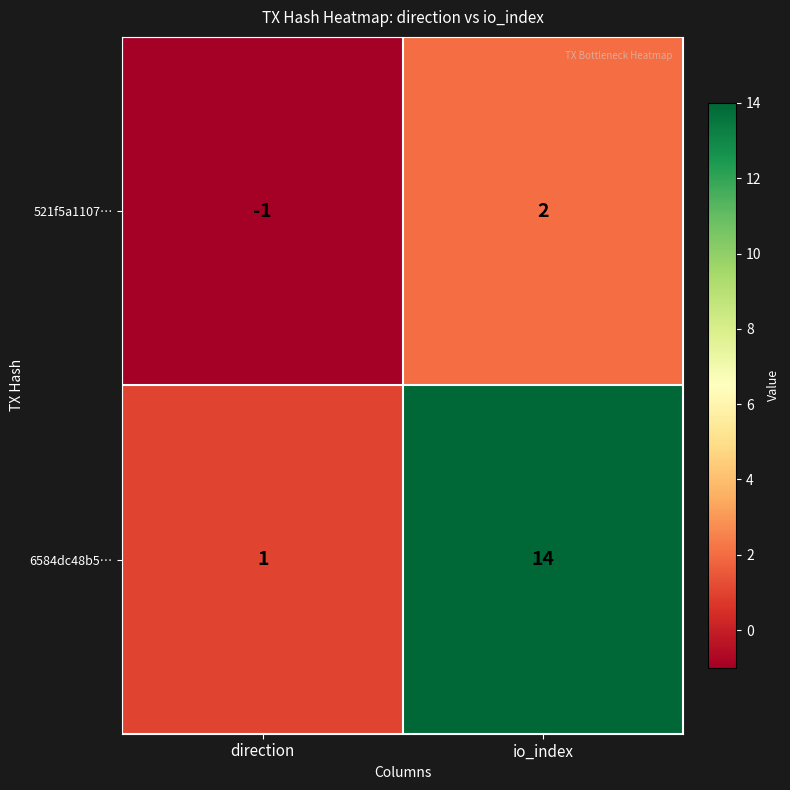

The 521f5a1107… series shows -2 at direction. True or false?

False